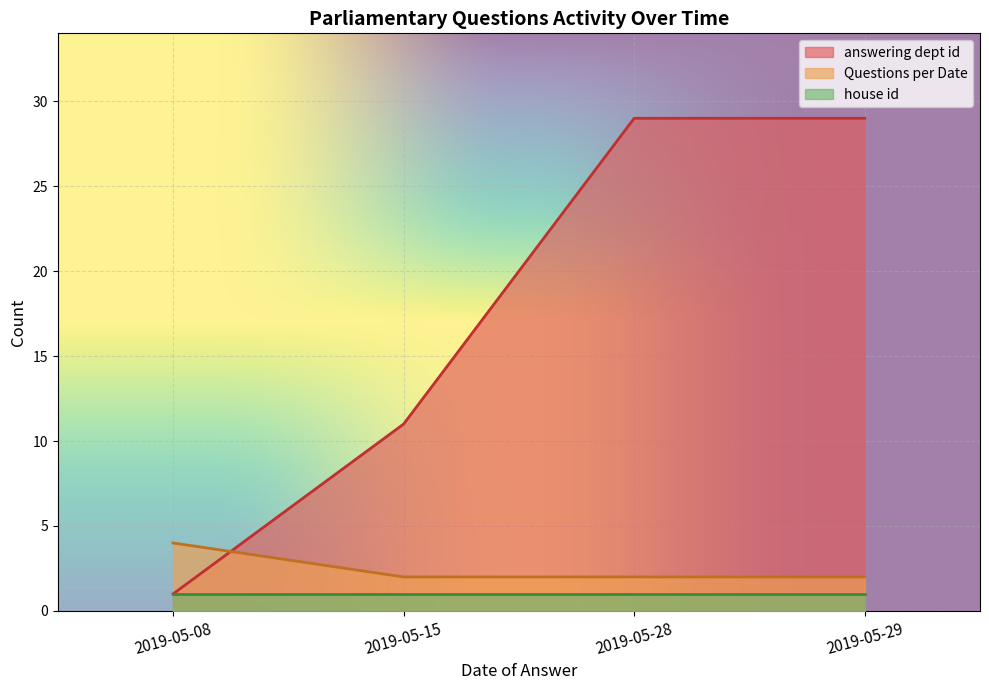

Read the Dept ID per Date value at 2019-05-10, to the nearest 5.

10